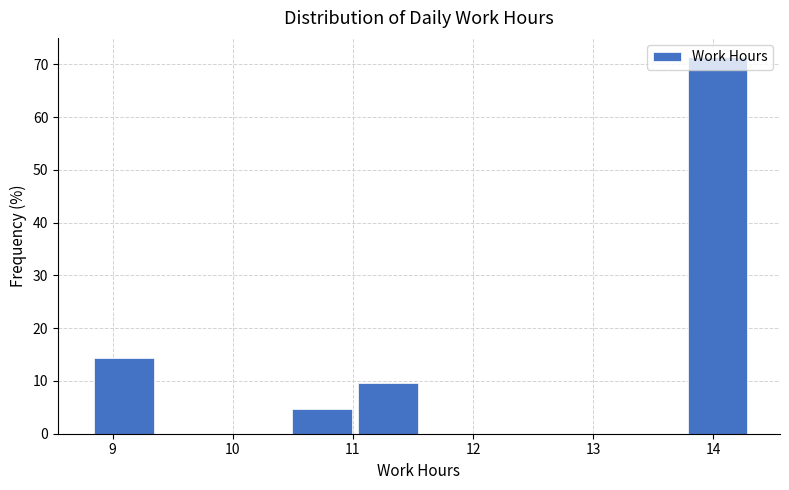

What is the height of the bar covering 13.8 to 14.3 on the x-axis? Neither the bar edges nor the heights are printed on the chart, so give them approximately, as read against the axes.

71